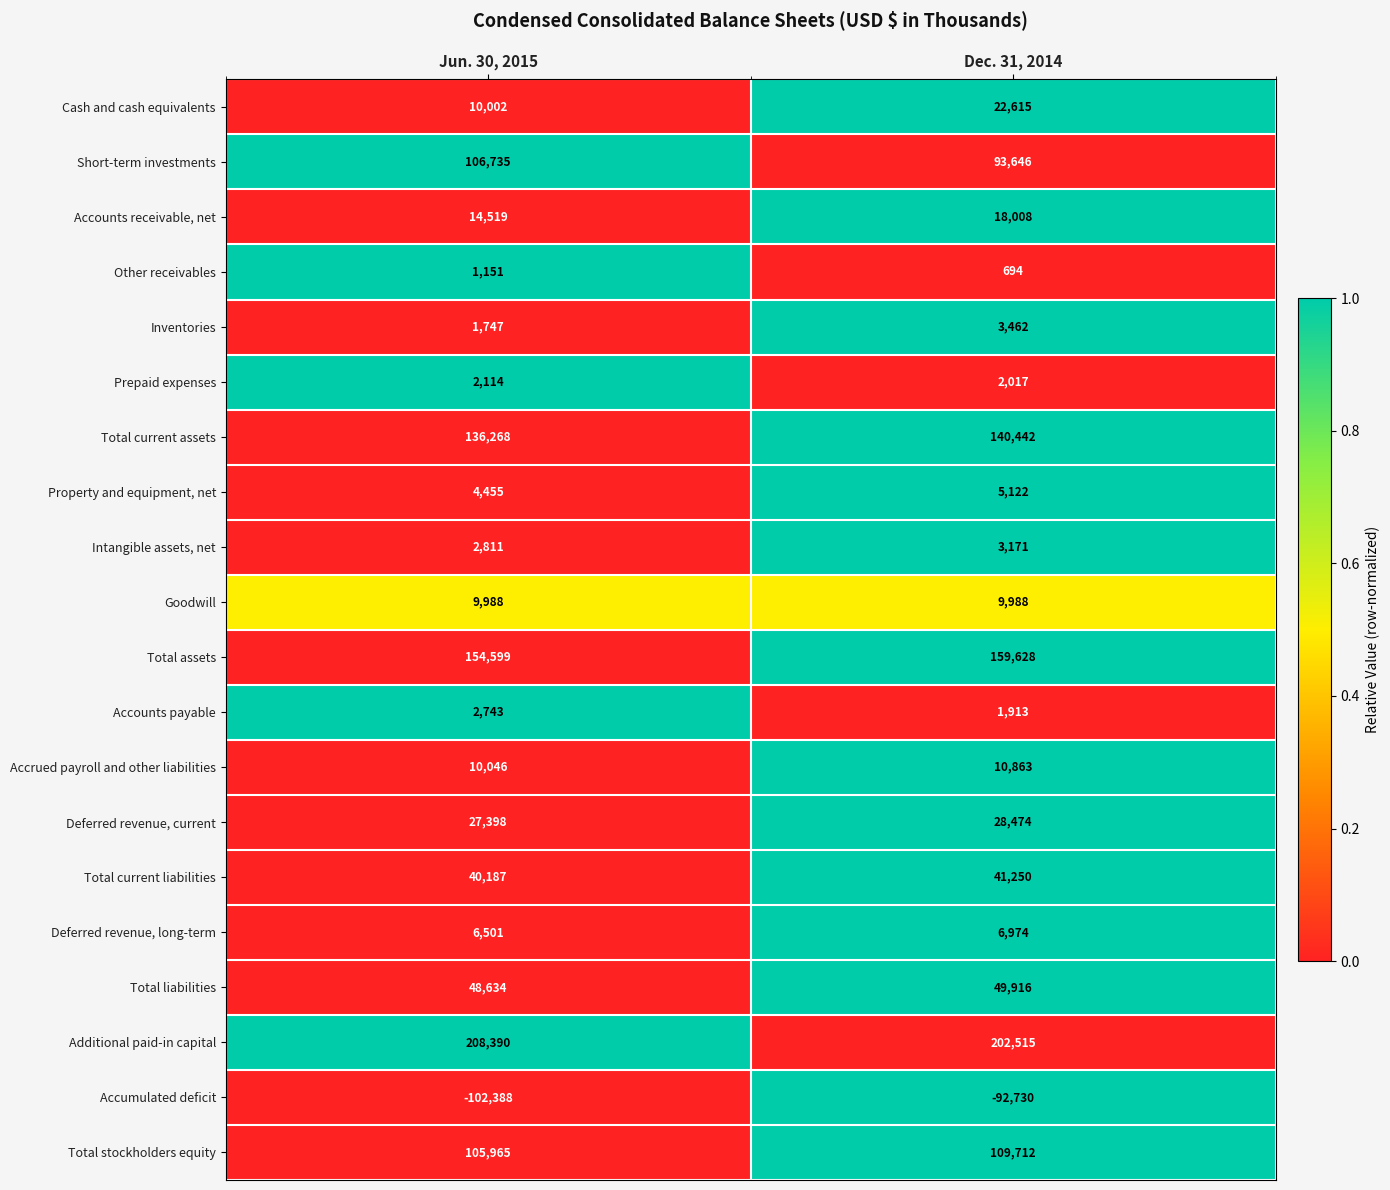

The Total current assets series shows 140442 at Dec. 31, 2014. True or false?

True